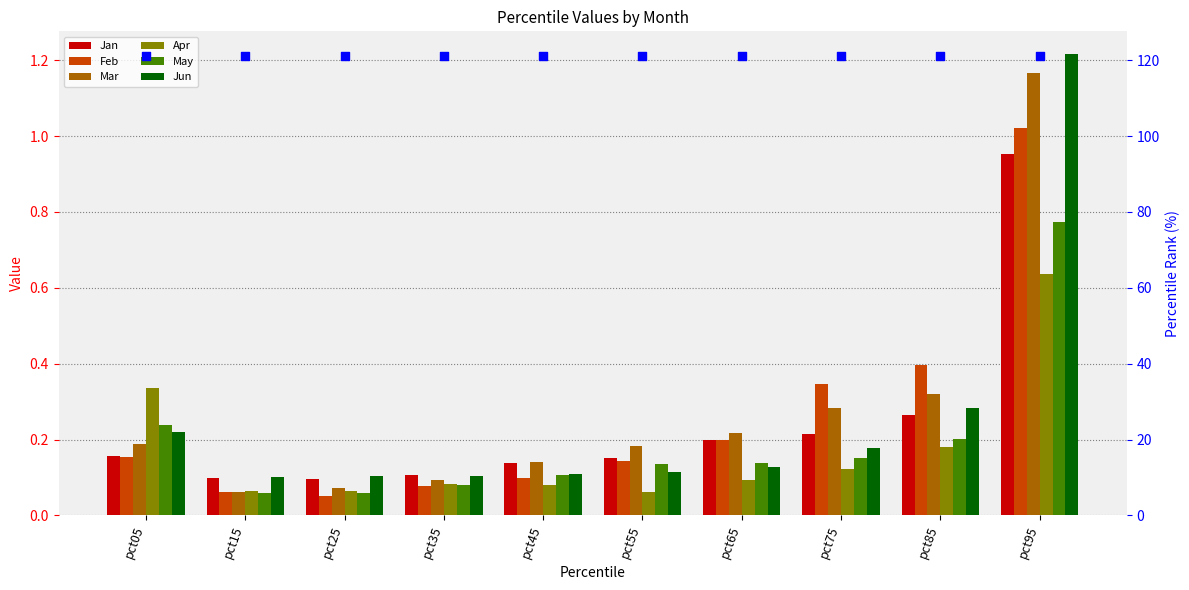

Which series contains the lowest Y value?

Feb